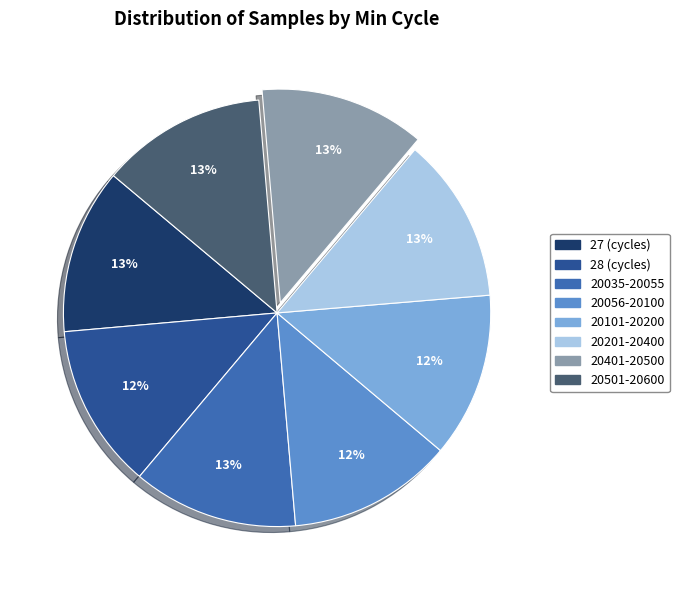

True or false: 20056-20100 accounts for 12% of the total.

True